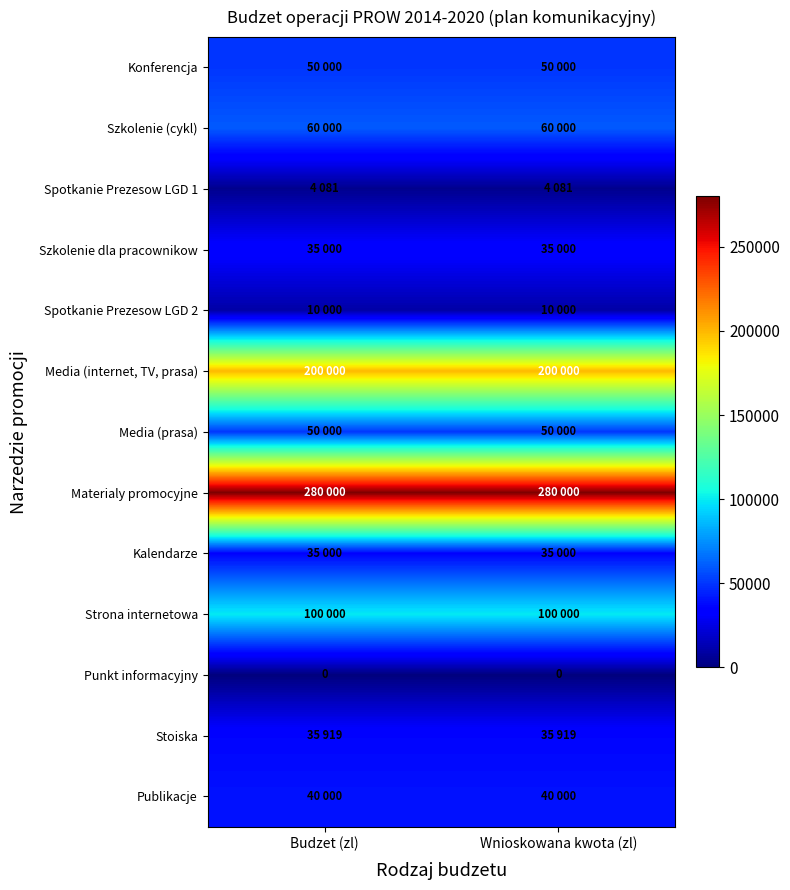

Rank the categories by Media (internet, TV, prasa) value from highest to lowest.

Budzet (zl), Wnioskowana kwota (zl)